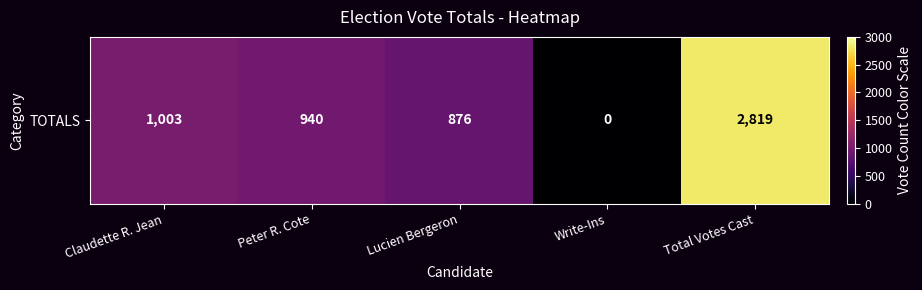

At which category does the chart reach its minimum across all series?

Write-Ins